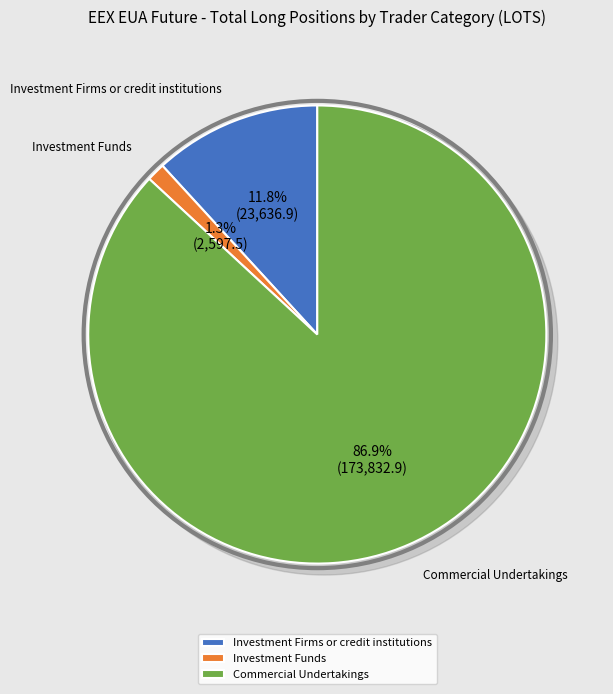

Which category has the smallest portion of the pie?

Investment Funds Long